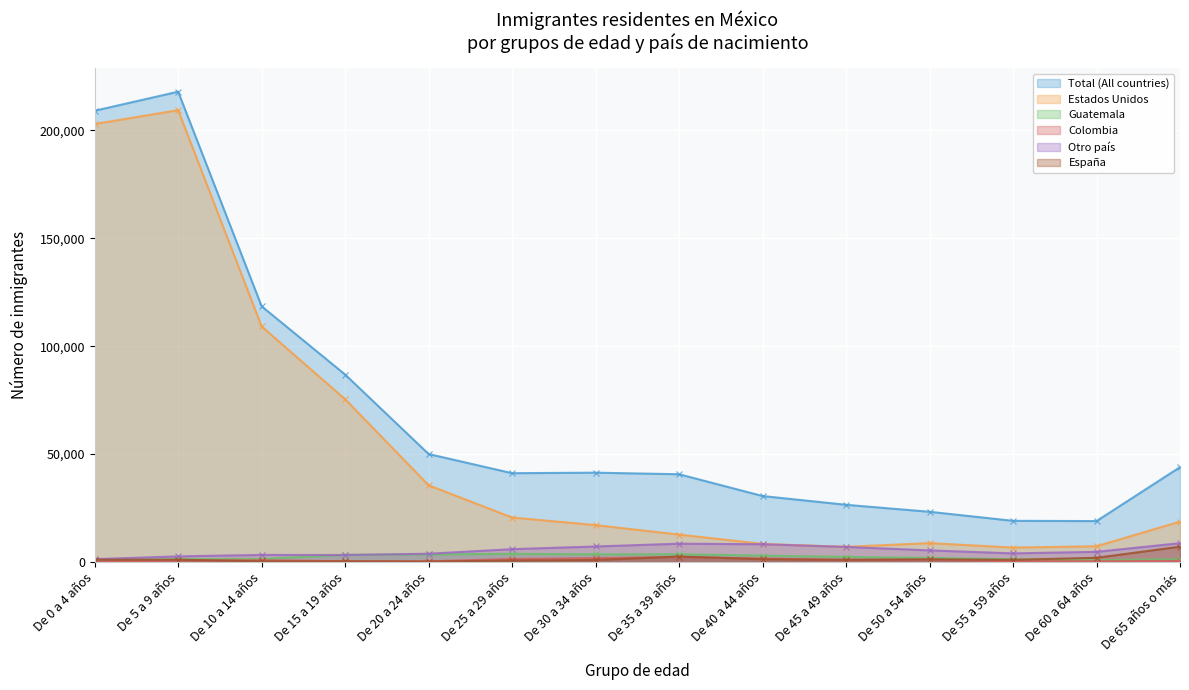

Between De 20 a 24 años and De 60 a 64 años, which series saw the biggest shift?

Total (All countries)